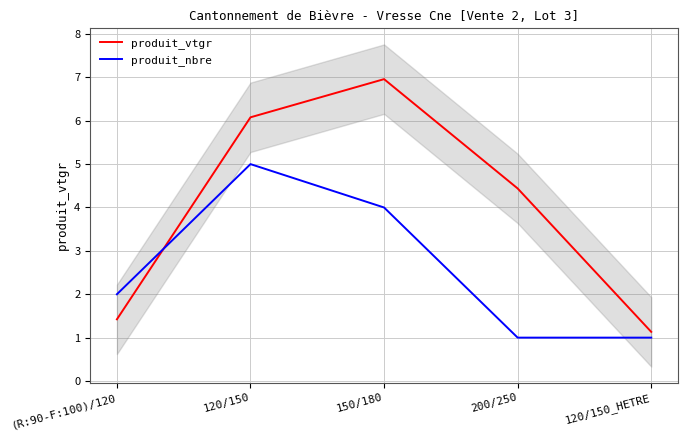

True or false: produit_nbre has more than 2 interior local peaks.

False